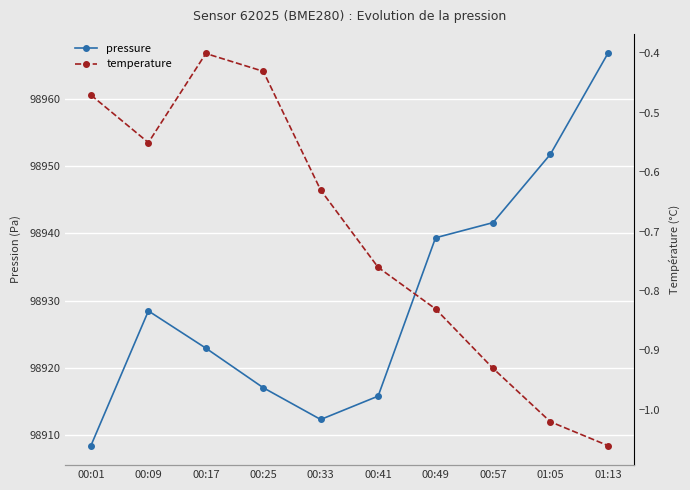

What is the value of the temperature point at the 10th from the left?

-1.1